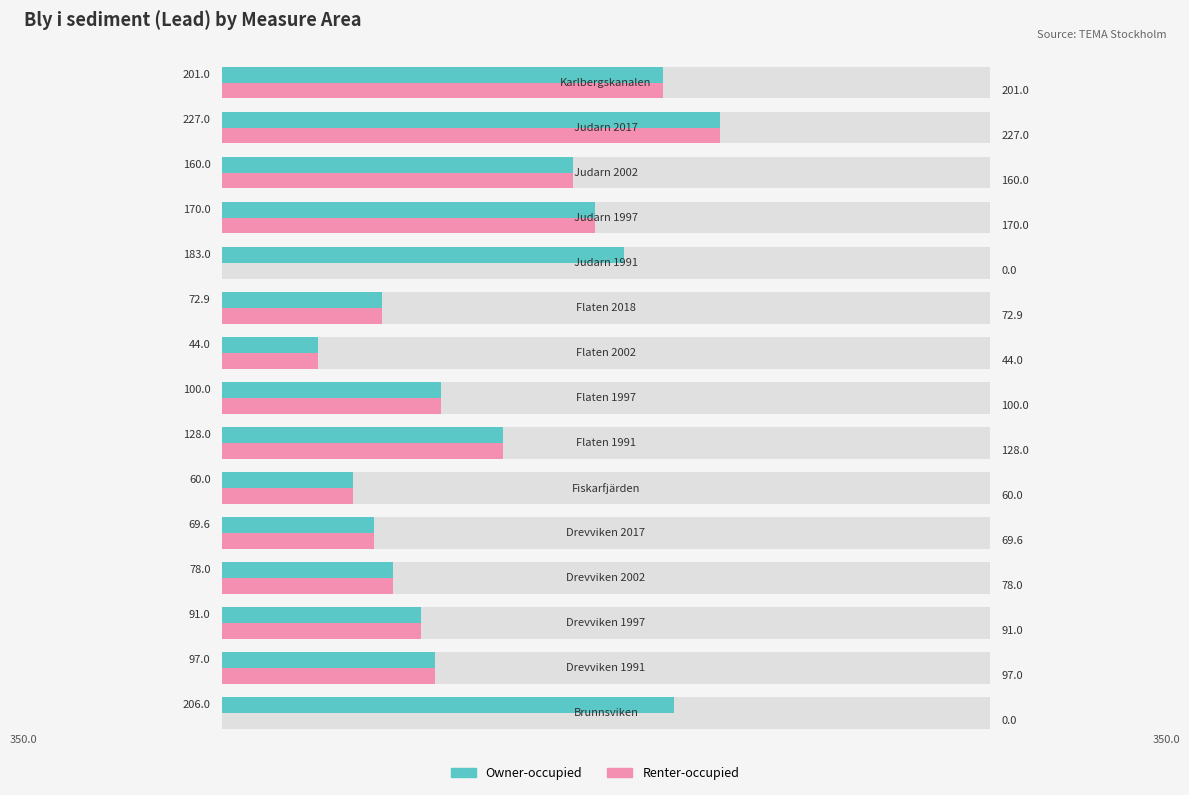

What is the difference between the maximum and minimum values in the Renter-occupied series?

227.0